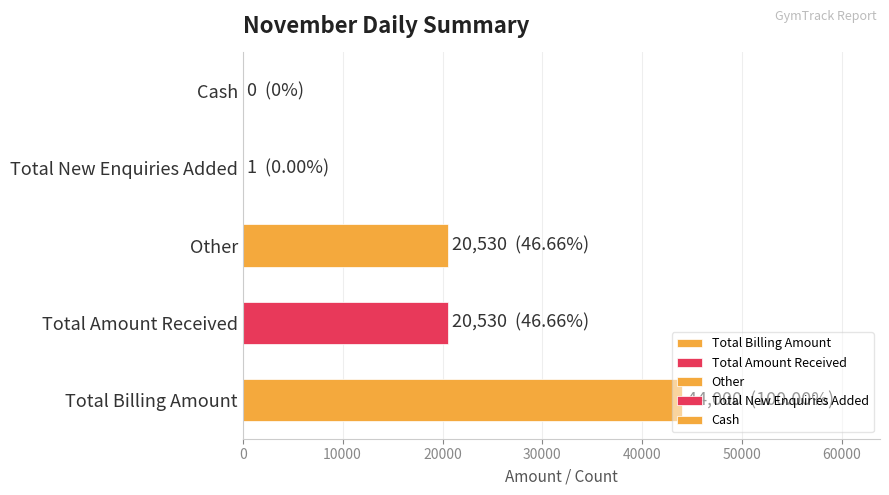

What is the sum of the values at Total Amount Received and Cash?

20530